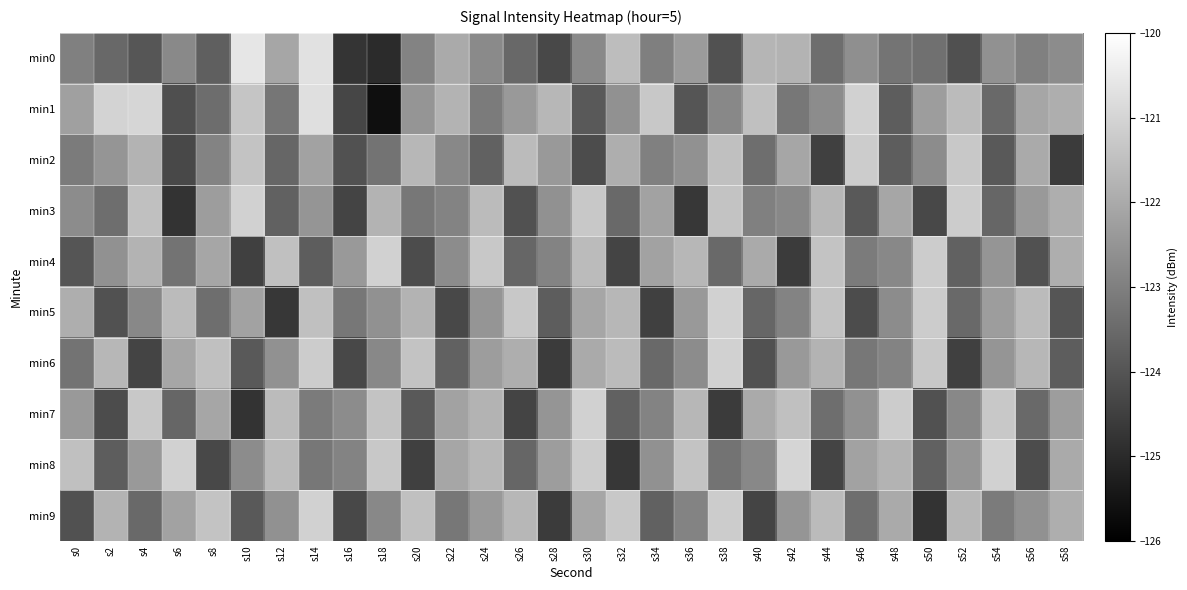

At which category does the chart reach its peak across all series?

s10